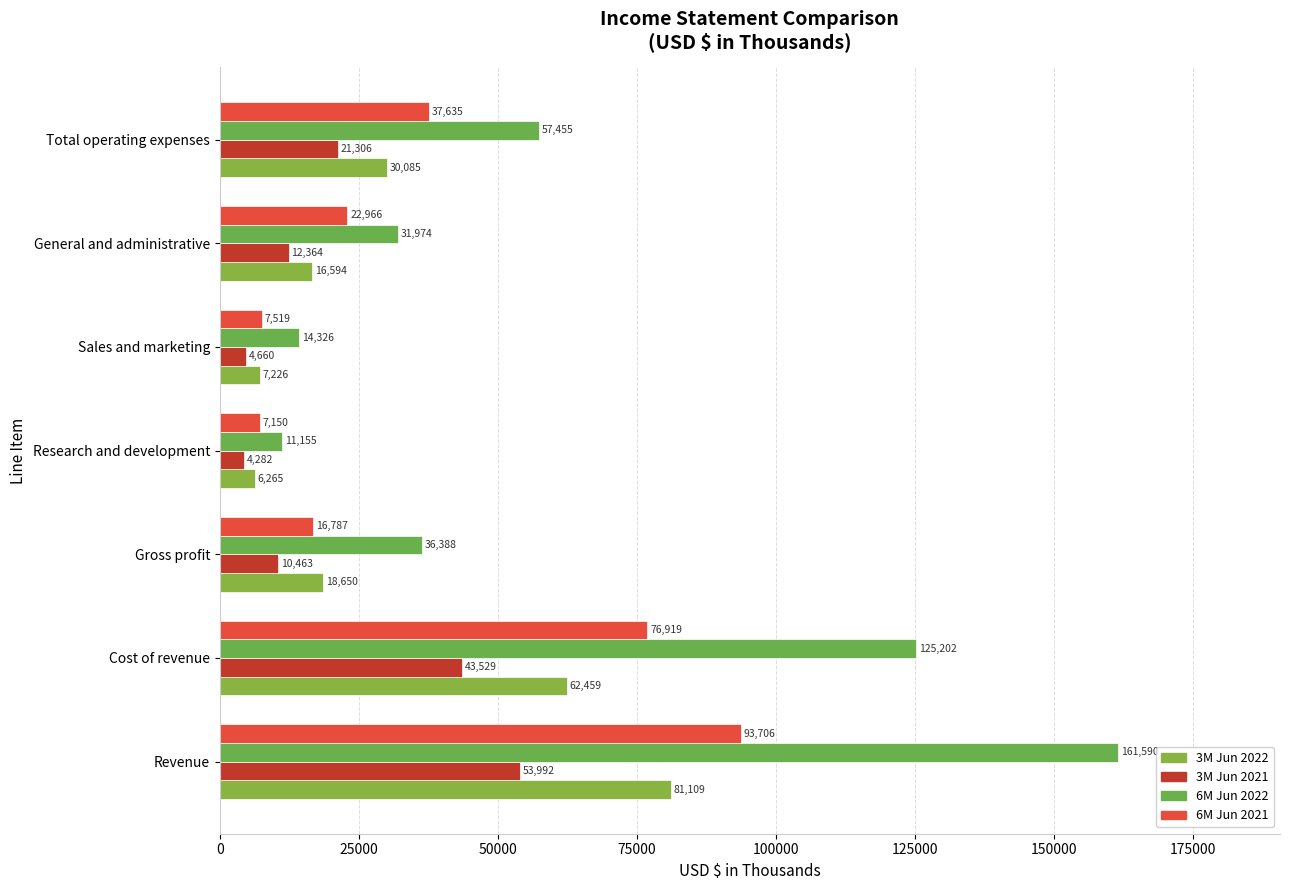

At how many categories does at least one series exceed 97743?

2